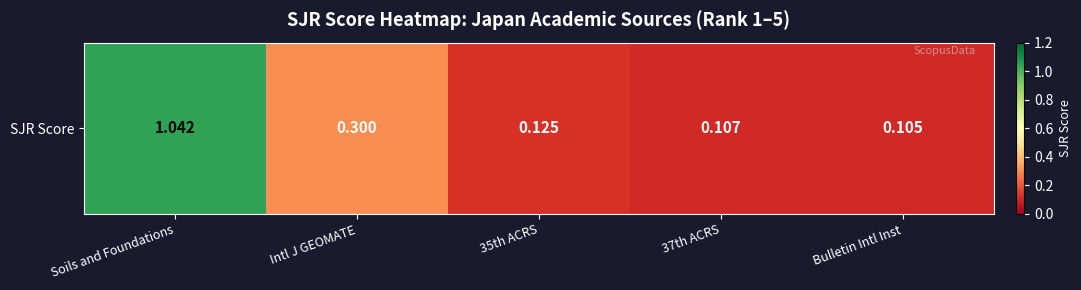

What is the difference between the values at Intl J GEOMATE and 37th ACRS?

0.2